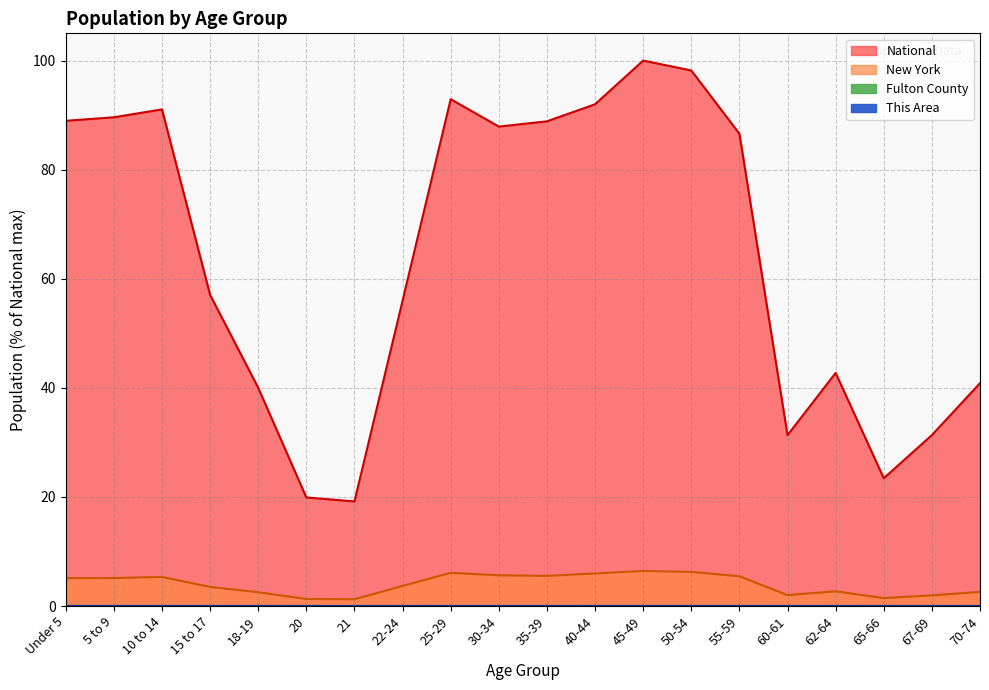

At which label is Fulton County closest to 0?

20